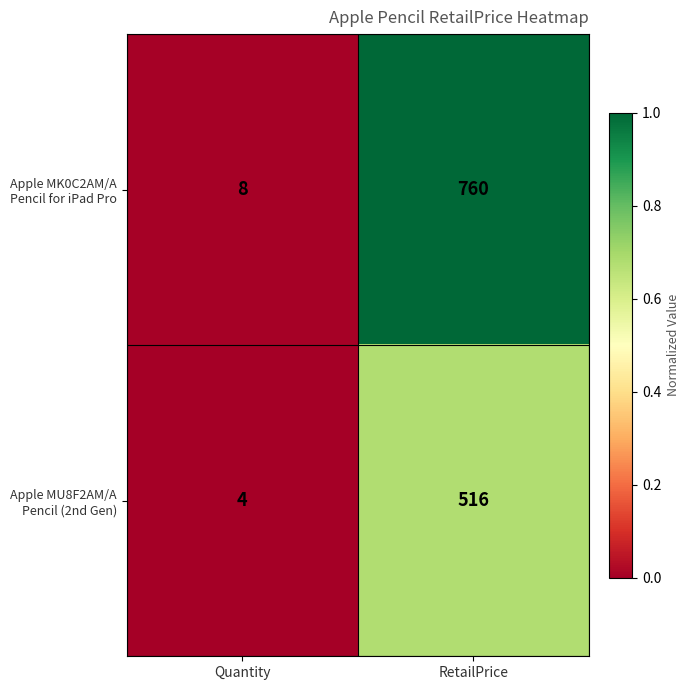

At which category is the sum across all series the highest?

RetailPrice